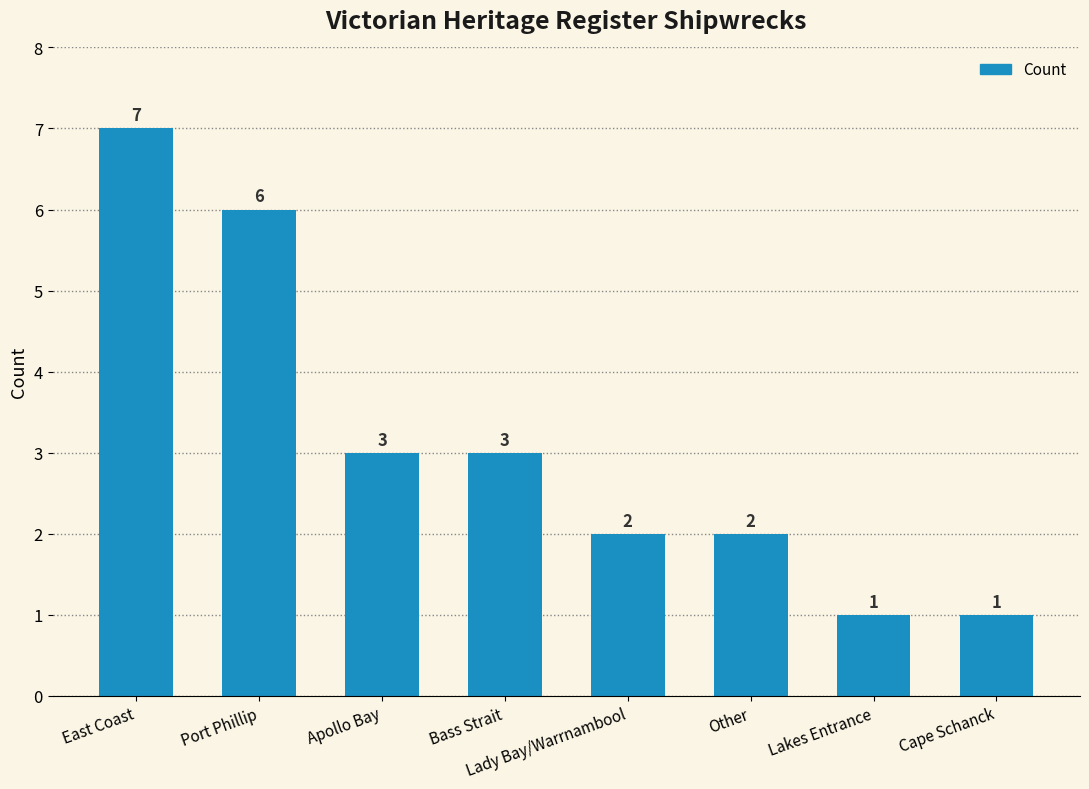

What position from the right is Bass Strait?

5